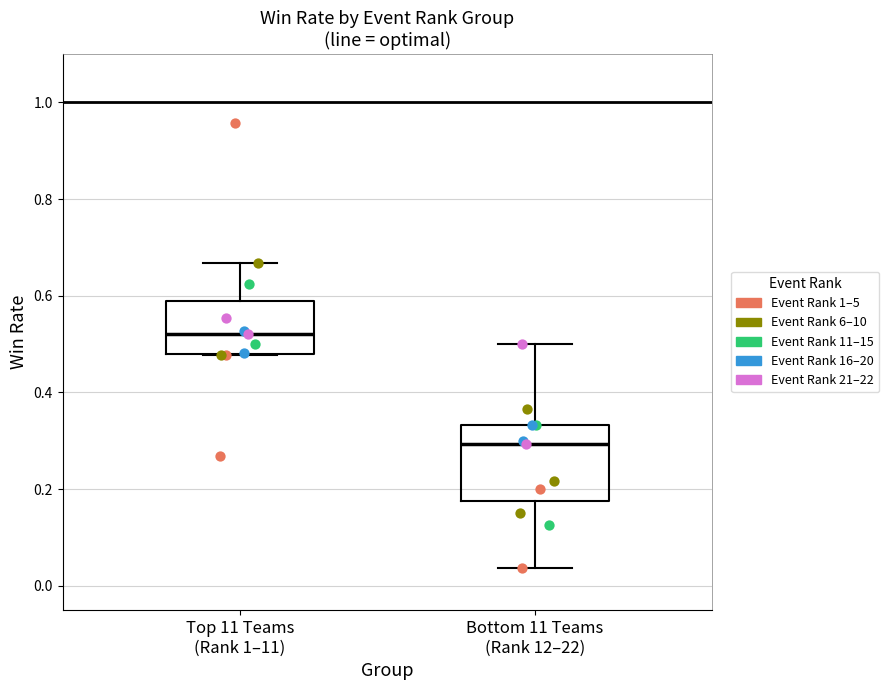

Reading left to right, read every box against the y-axis: the position of its median line, the range the box covers, and the ends of its whiskers. The values are not printed on the chart, so give them approximately, as read against the axis.

Top 11 Teams (Rank 1–11): median 0.52, box 0.48 to 0.58, whiskers 0.48 to 0.66
Bottom 11 Teams (Rank 12–22): median 0.30, box 0.18 to 0.34, whiskers 0.04 to 0.50